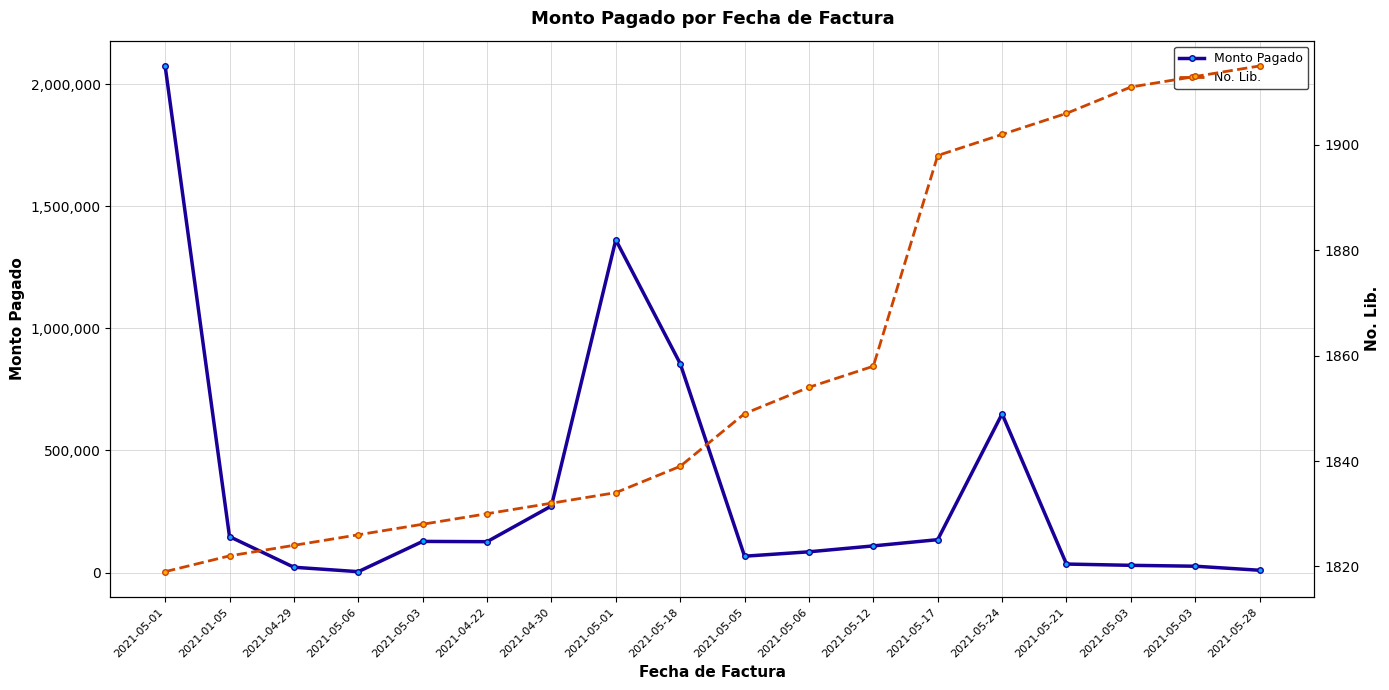

Where is the first local maximum for Monto Pagado?

2021-05-03